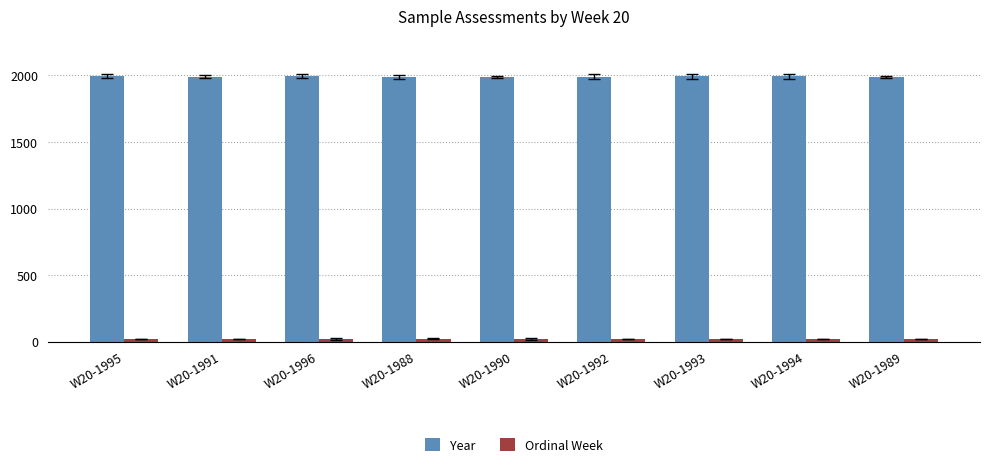

Which series has the largest range (max minus min)?

Year